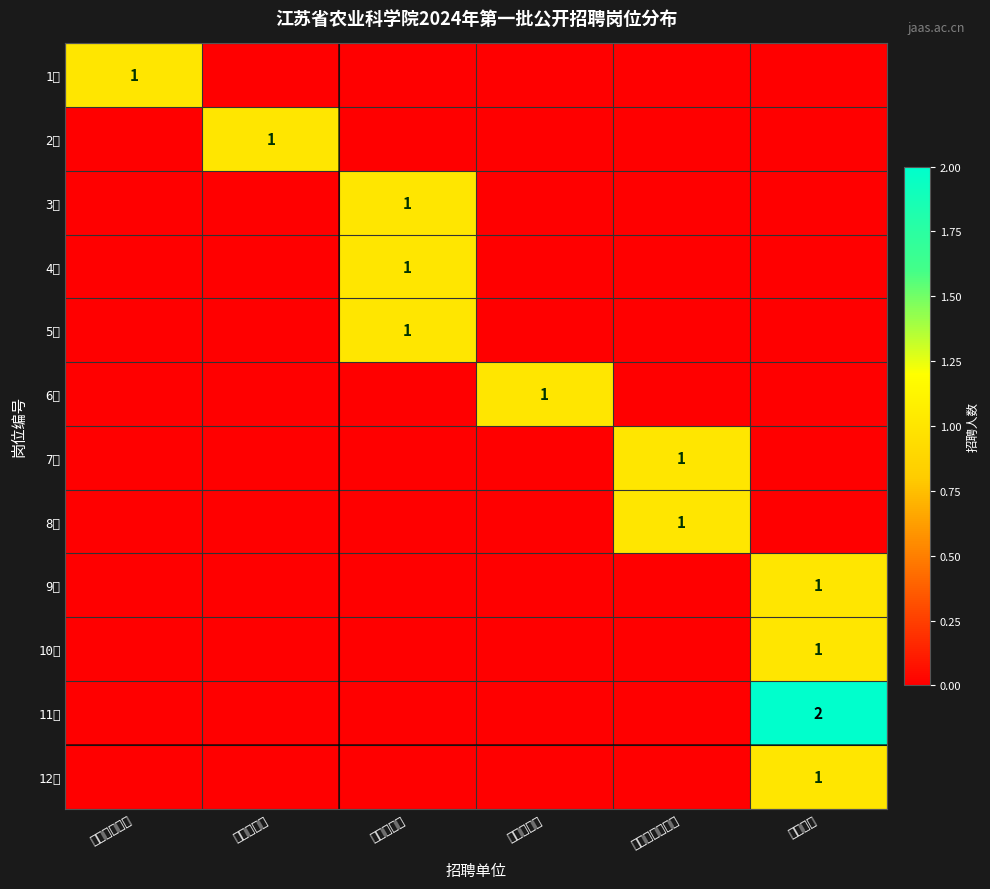

The 6号 series shows 2 at 沿江农科所. True or false?

False